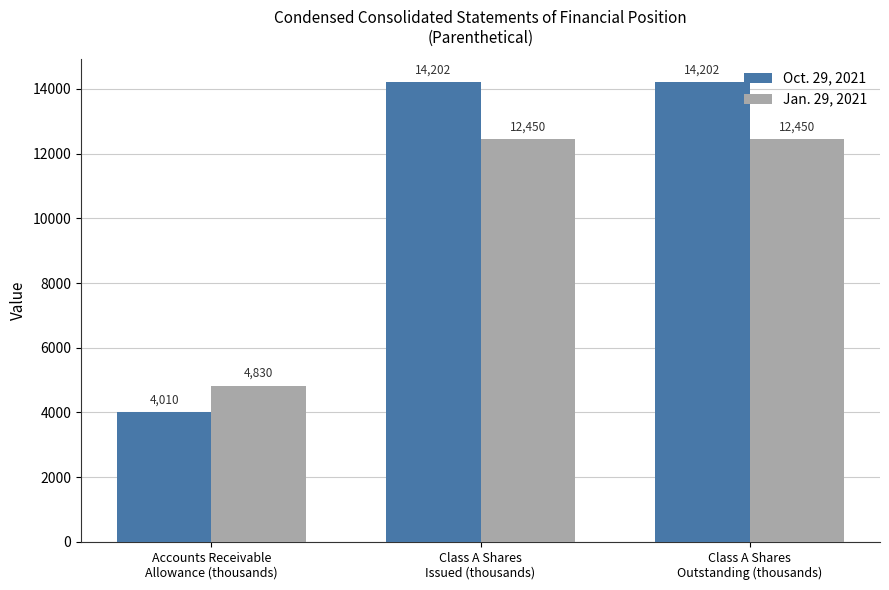

Reading left to right, transcribe all the data shown in this chart.

Oct. 29, 2021: 4010	14202	14202
Jan. 29, 2021: 4830	12450	12450